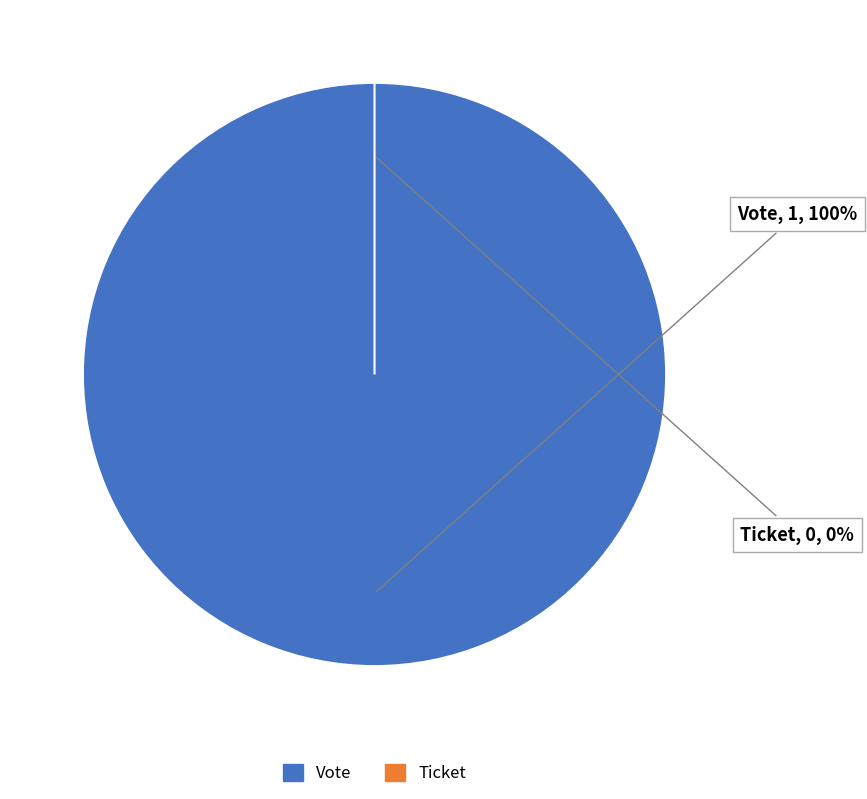

Rank the categories by value from lowest to highest.

Ticket, Vote